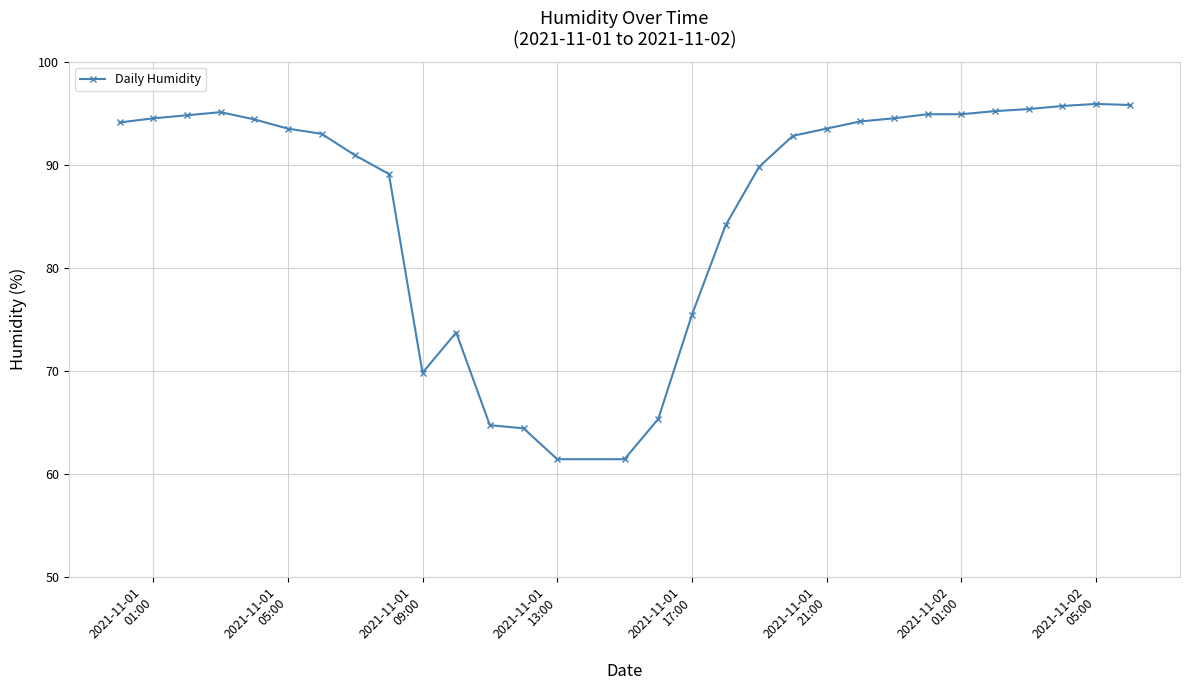

Count the number of categories in the chart.

30